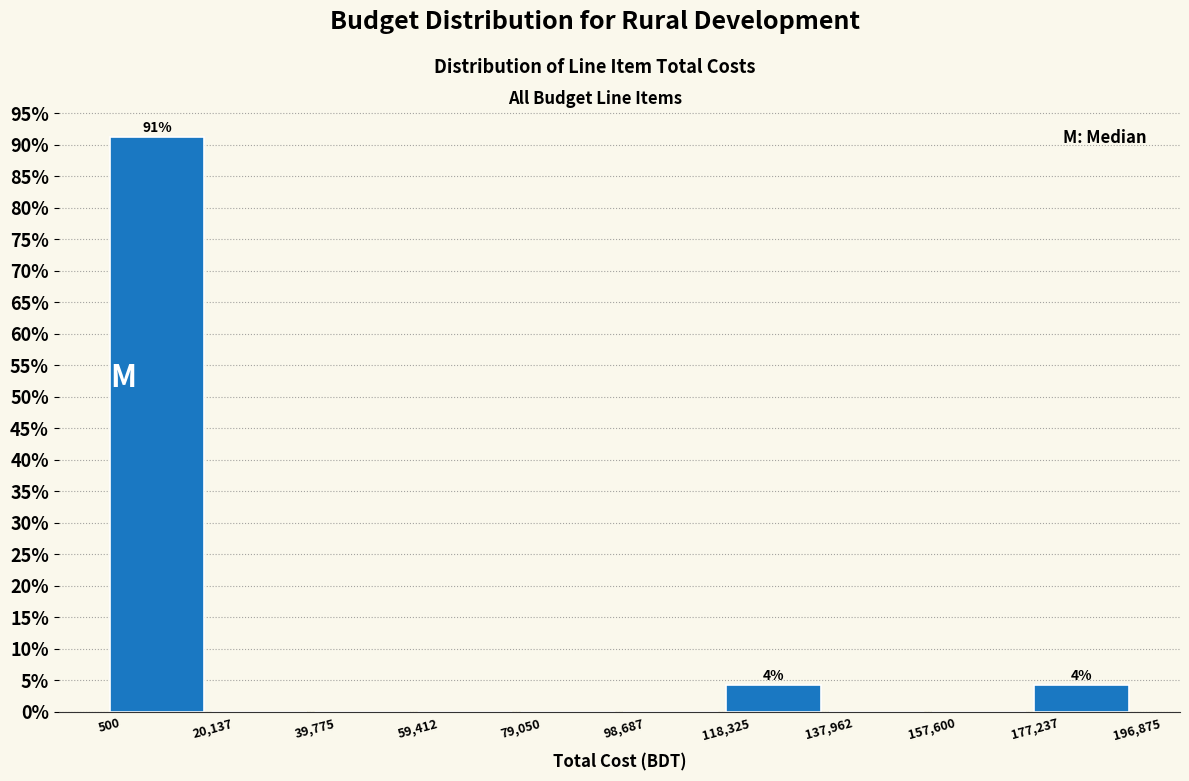

Over which range of the x-axis is the bar tallest?

500 to 20,137